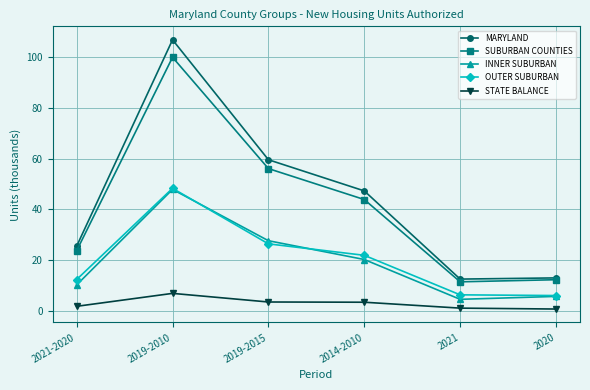

What is the highest value of the OUTER SUBURBAN series?

48.3